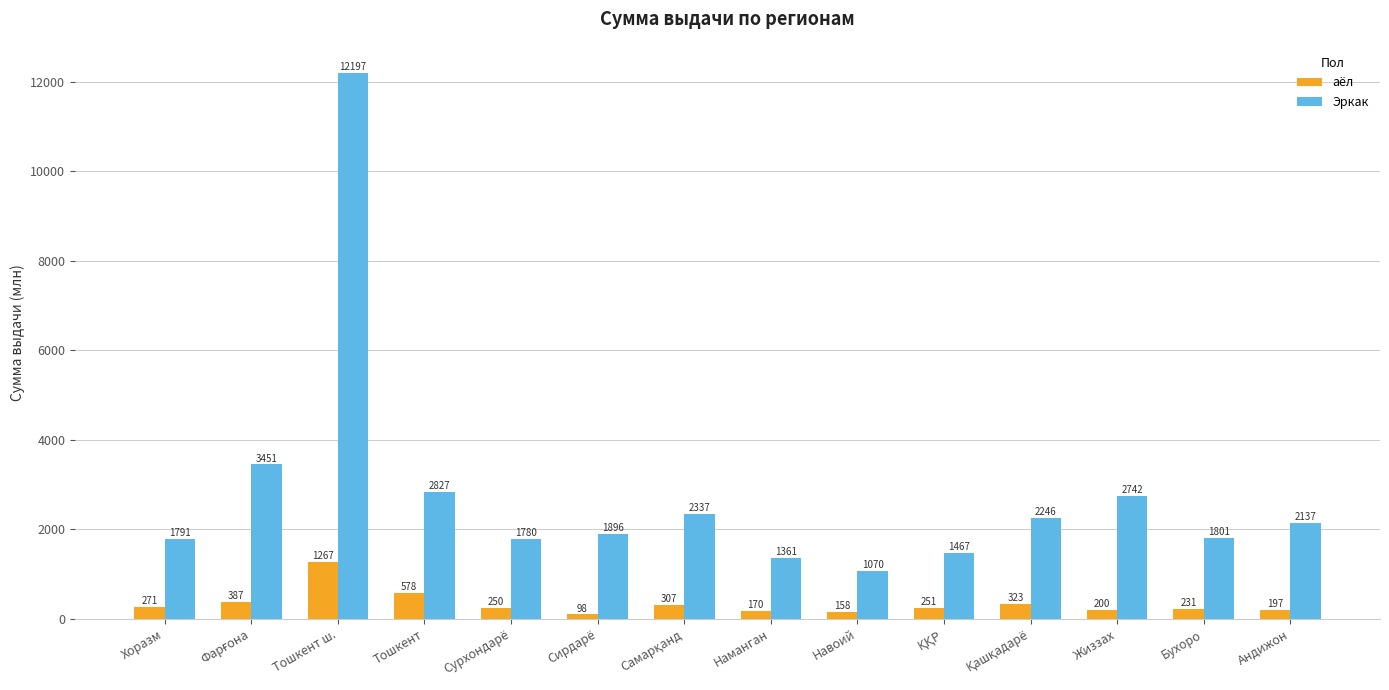

At which label does аёл first exceed 250?

Хоразм